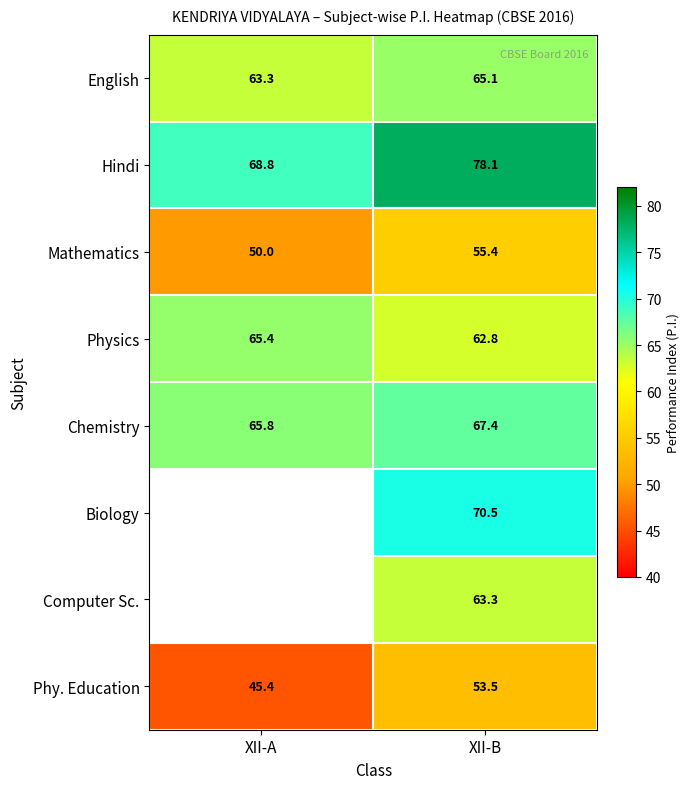

What is the approximate value of Chemistry at XII-A?

65.8